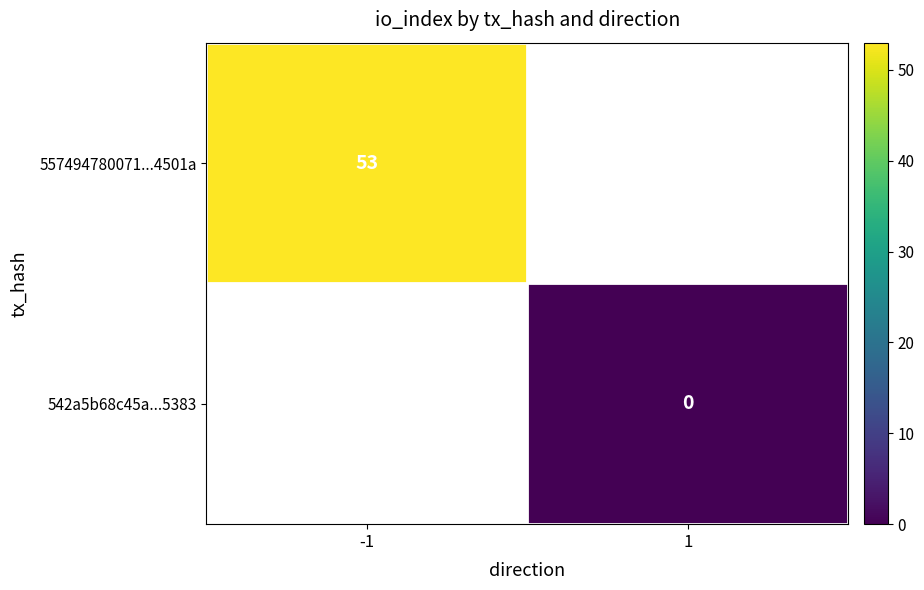

How many series are shown in this chart?

2